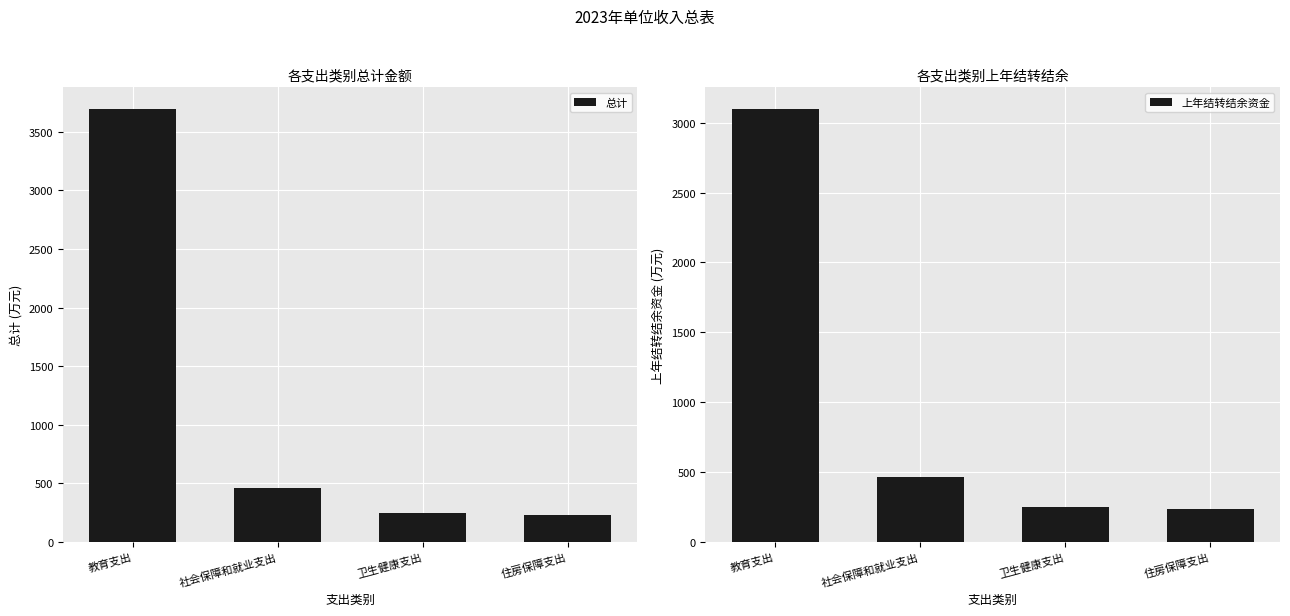

What is the label of the 3rd bar from the right?

社会保障和就业支出